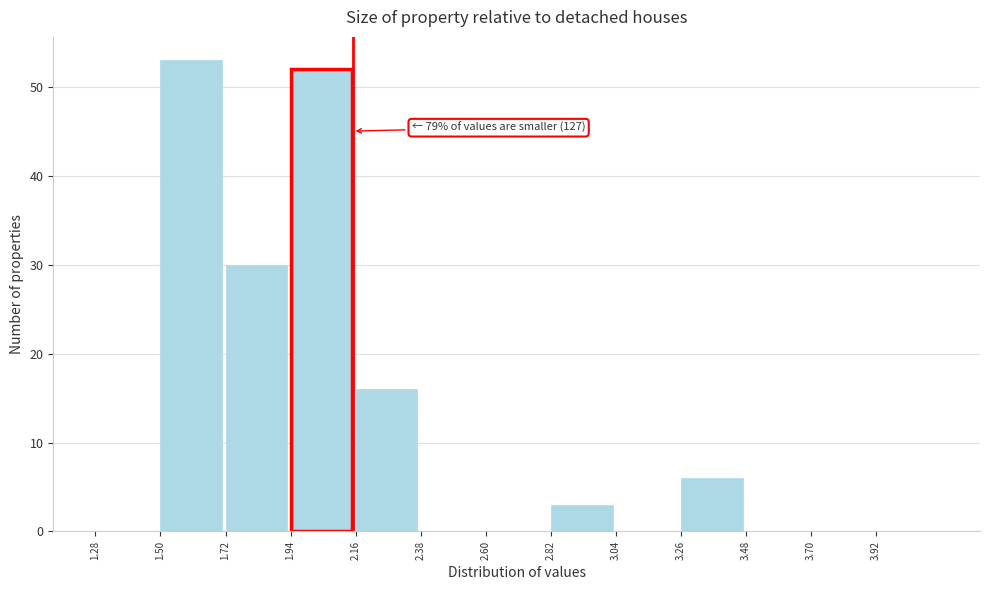

Which range on the x-axis has the tallest bar?

1.50 to 1.72